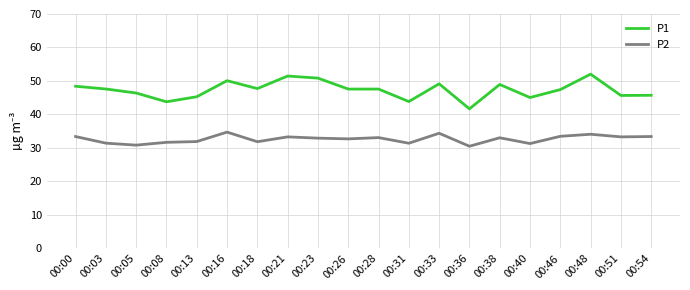

What is the sum of the P2 values at 00:05 and 00:54?

64.2